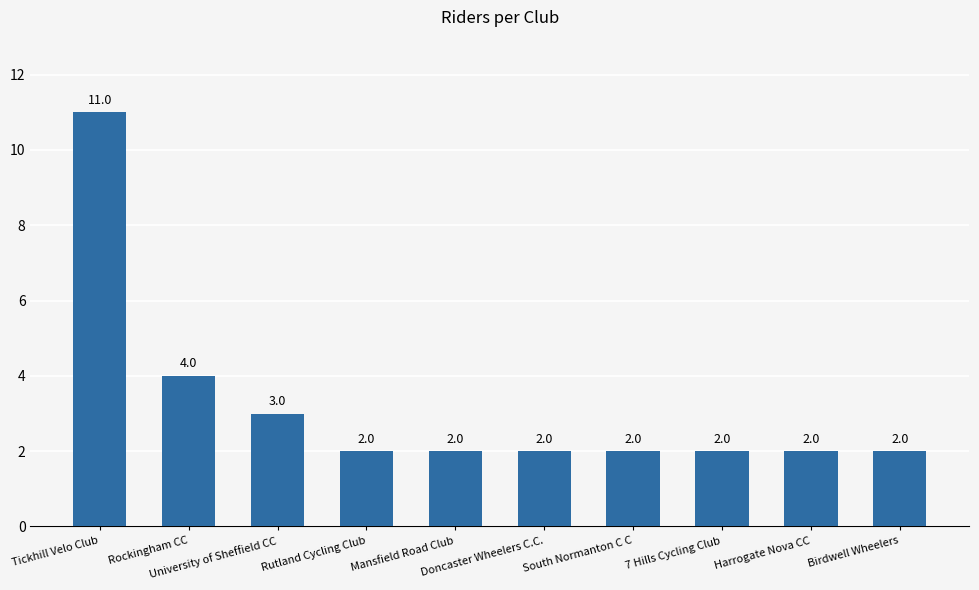

What is the maximum value shown in the chart?

11